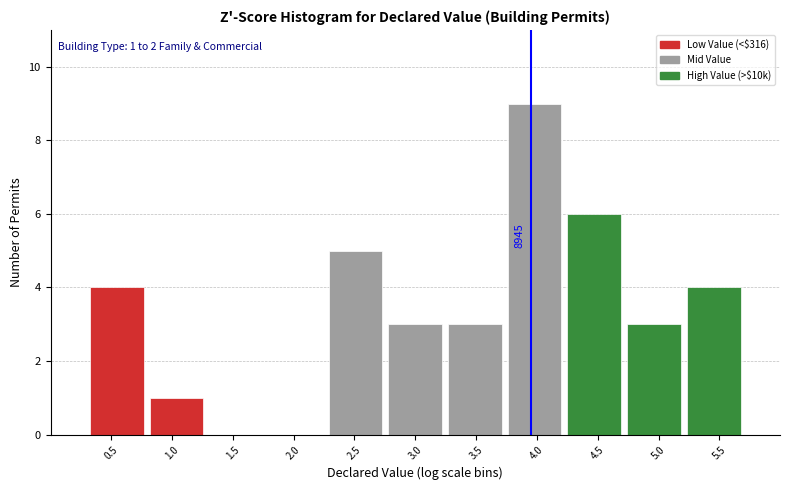

Which range on the x-axis has the tallest bar?

3.75 to 4.25